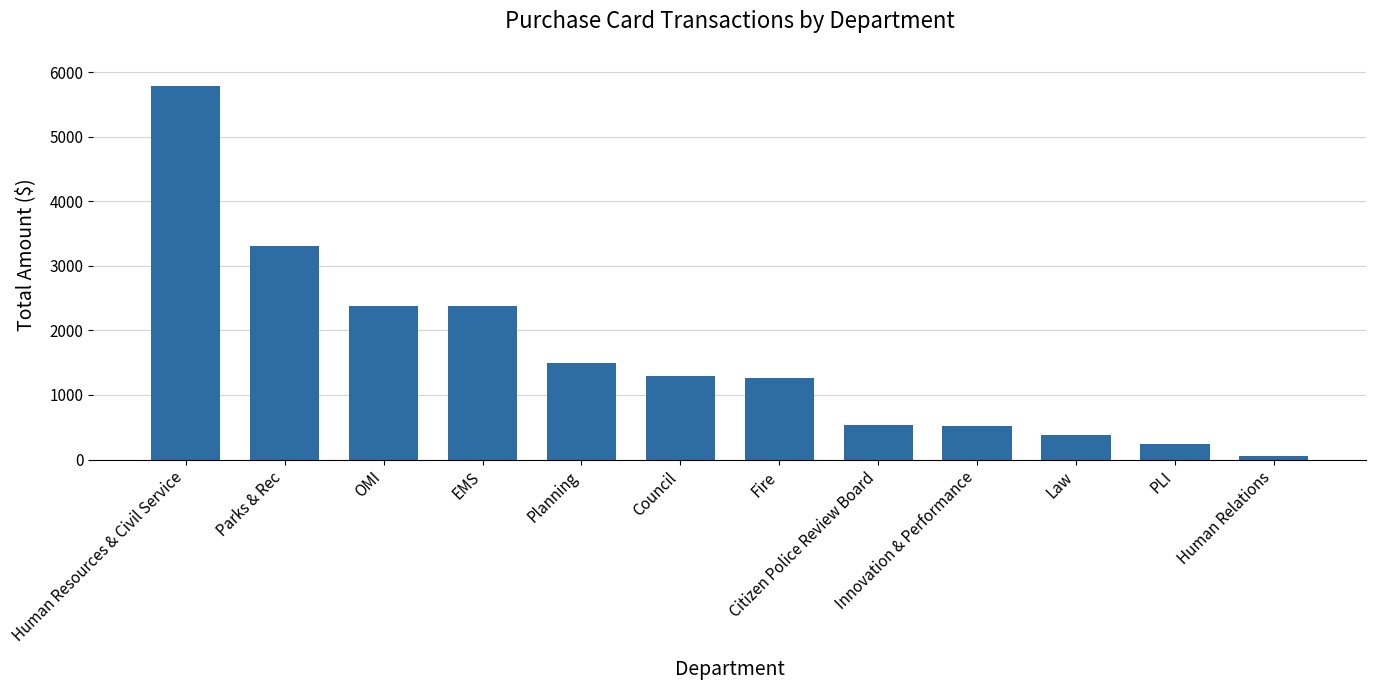

What is the ratio of the value at OMI to the value at Council?

1.8